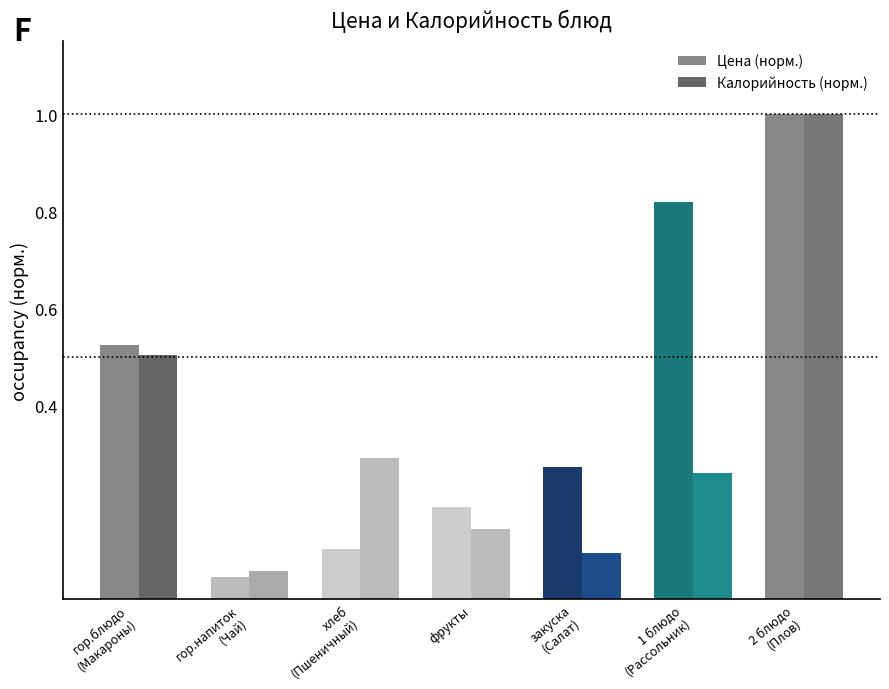

How many bars are there in total?

14